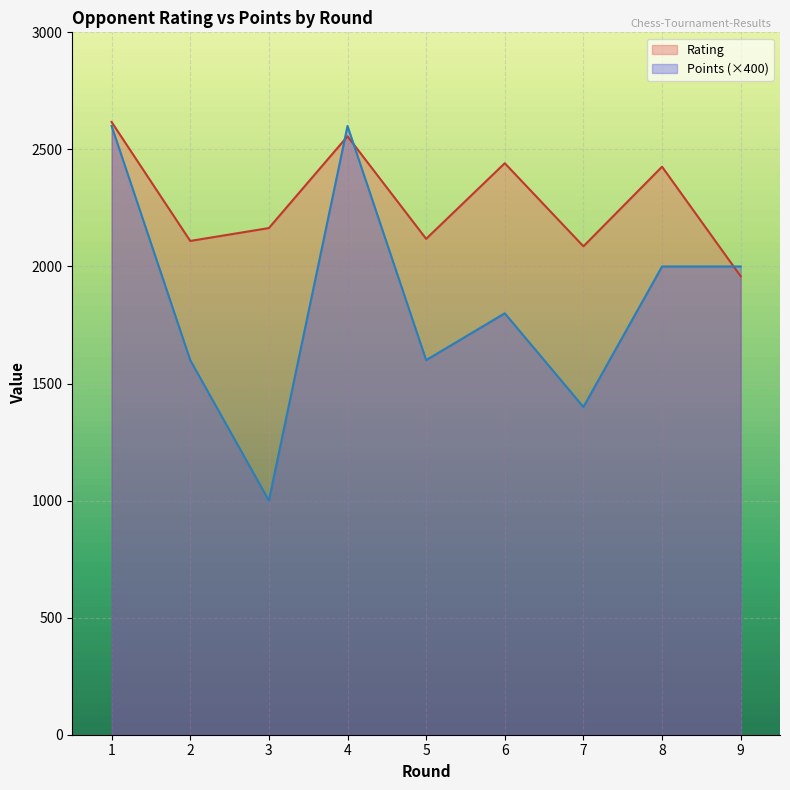

How many data points does each series have?

9